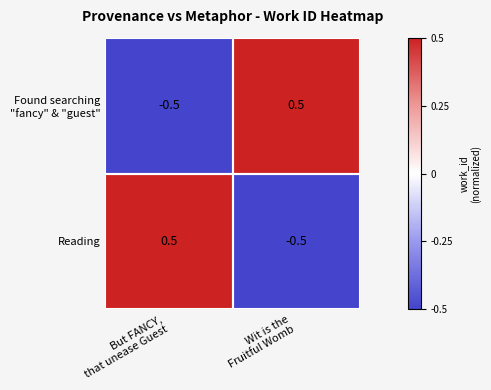

What is the maximum value shown in the chart?

0.5